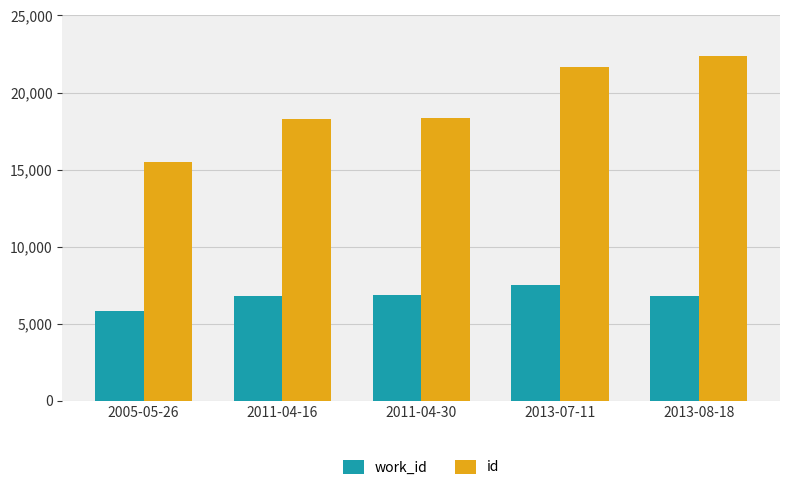

What is the difference between the maximum and minimum values in the work_id series?

1728